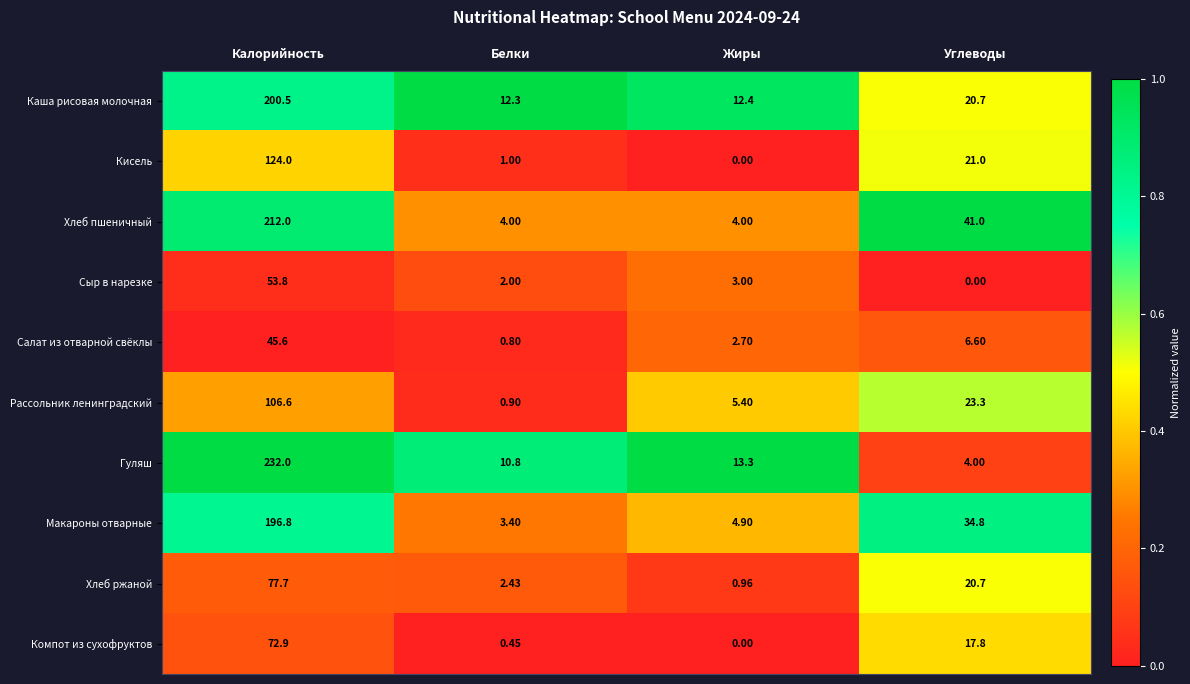

Which series has the widest spread of values?

Гуляш